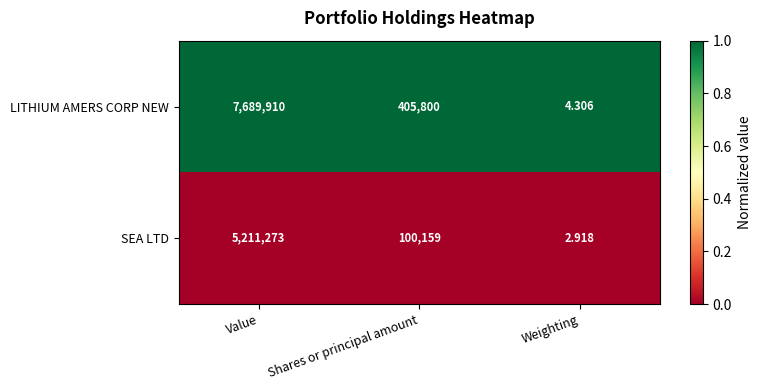

At Shares or principal amount, list the series in order from smallest to largest.

SEA LTD, LITHIUM AMERS CORP NEW